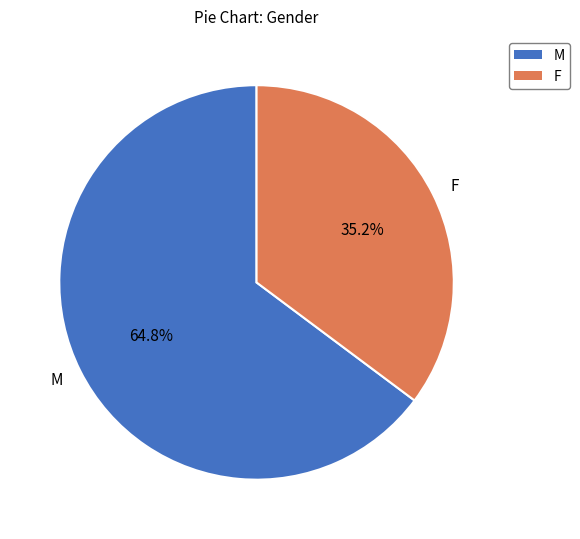

Which category accounts for the majority?

M